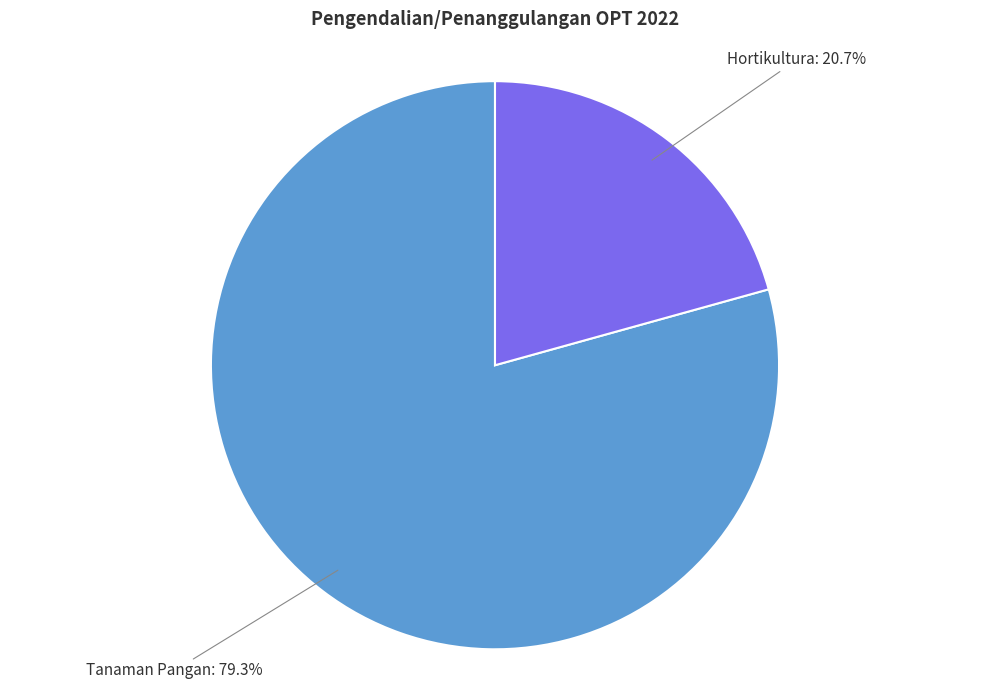

What percentage is the Hortikultura slice, to the nearest percent?

21%